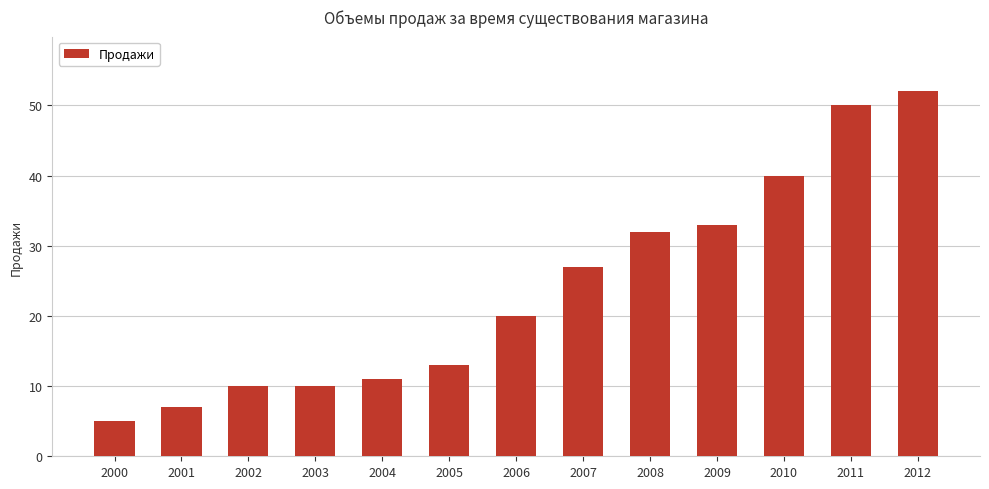

Reading left to right, extract all data points from this chart.

2000=5	2001=7	2002=10	2003=10	2004=11	2005=13	2006=20	2007=27	2008=32	2009=33	2010=40	2011=50	2012=52